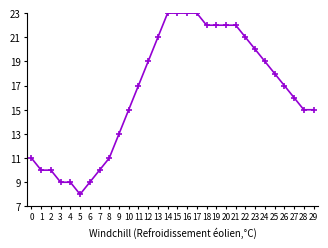

What is the sum of all values?

493